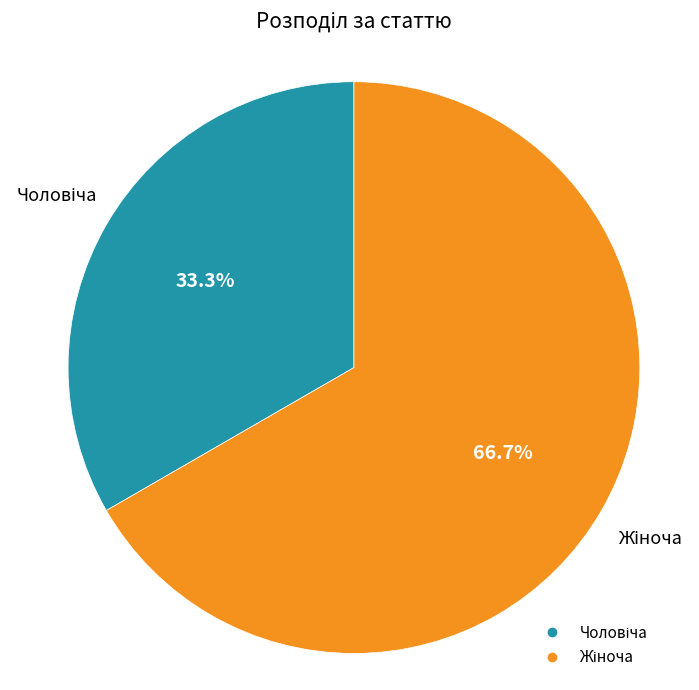

Is there any slice that represents more than half of the pie?

Yes